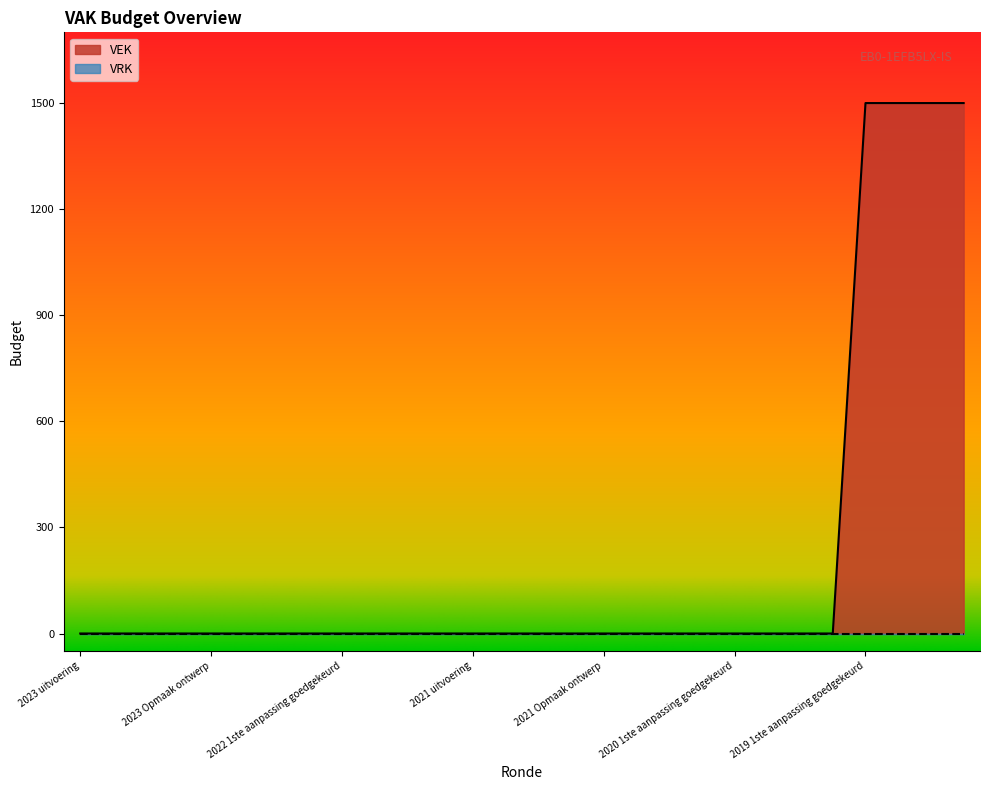

Reading right to left, what are all the values shown in this chart?

1500	1500	1500	1500	0	0	0	0	0	0	0	0	0	0	0	0	0	0	0	0	0	0	0	0	0	0	0	0